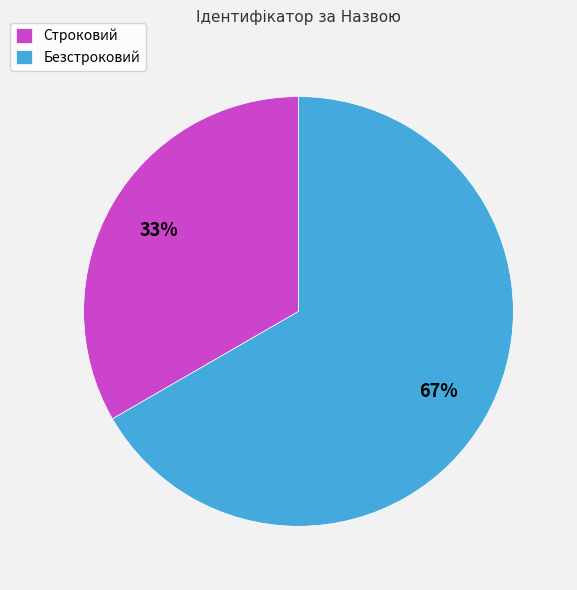

Approximately how many times larger is the value at Строковий compared to Безстроковий?

0.5